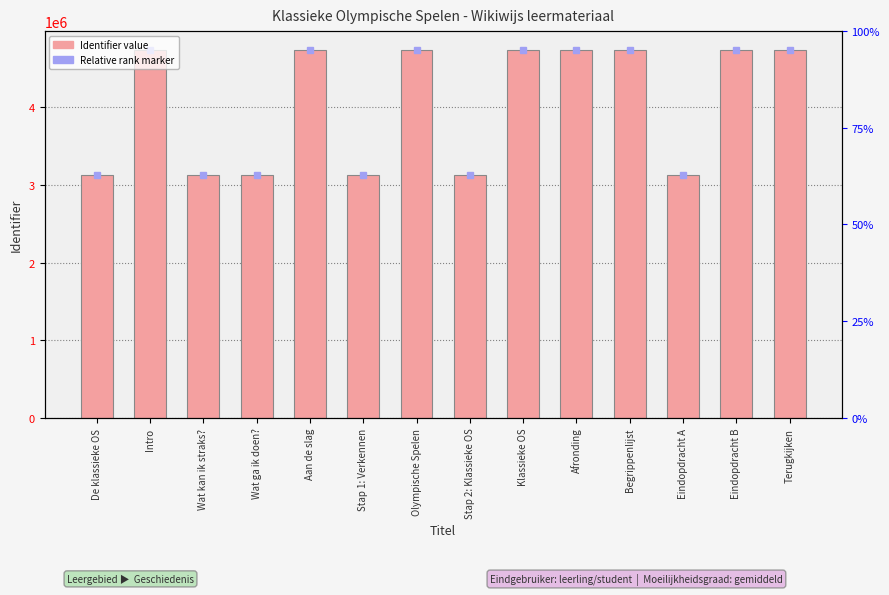

Approximately how many times larger is the value at Klassieke OS compared to De klassieke OS?

1.5